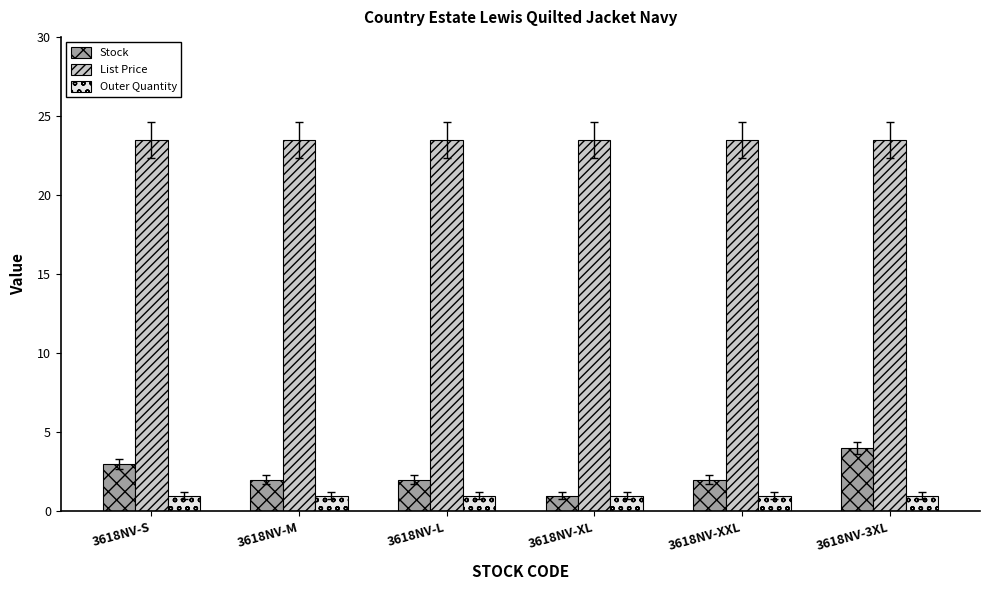

What is the lowest value of the List Price series?

23.5